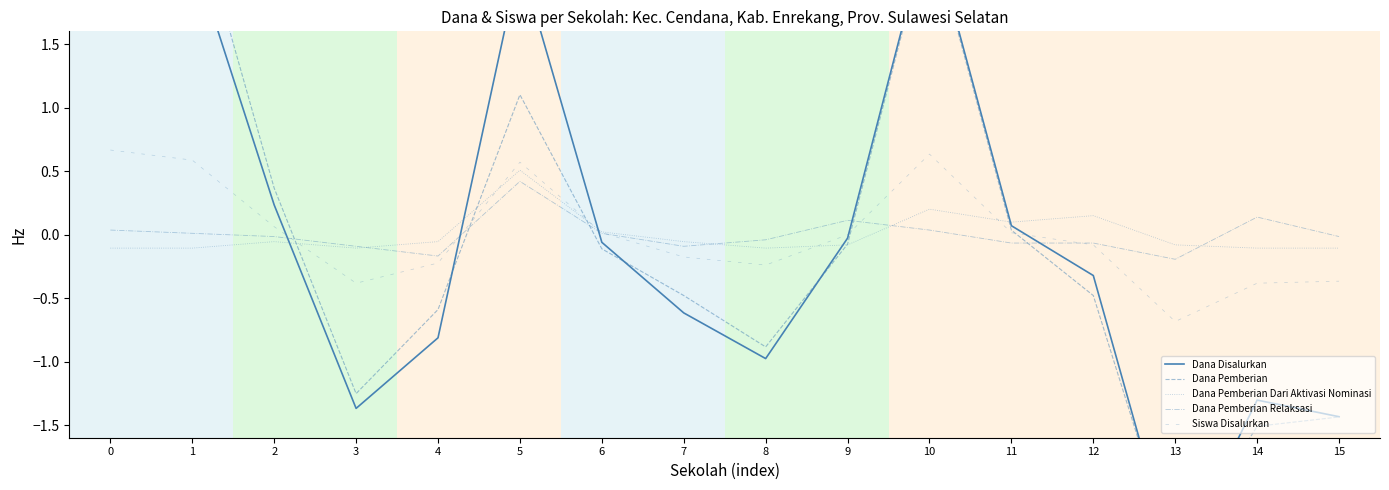

List the labels in order of Siswa Disalurkan value, smallest first.

13, 3, 14, 15, 8, 4, 7, 12, 9, 6, 11, 2, 5, 1, 10, 0